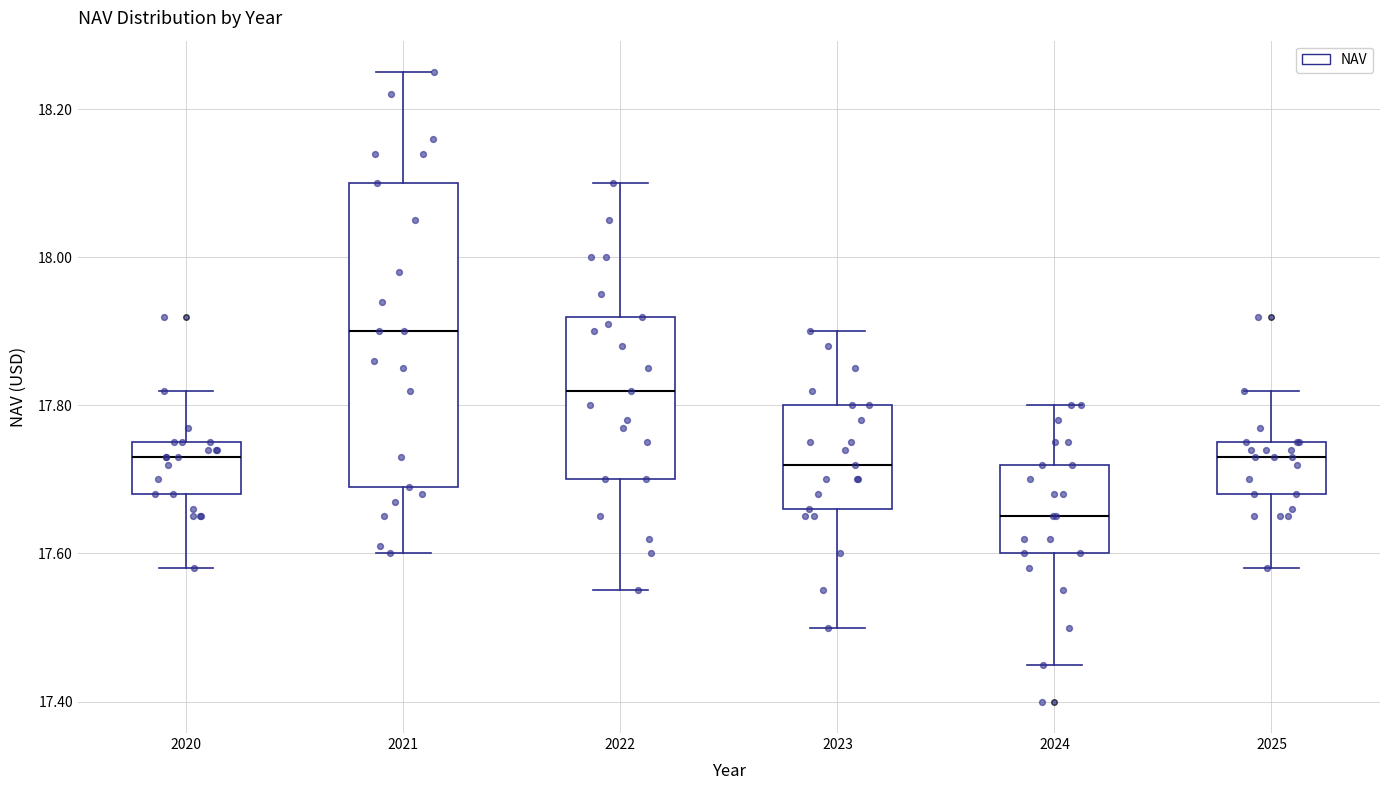

Which box is the tallest, from its lower edge to its upper edge?

2021